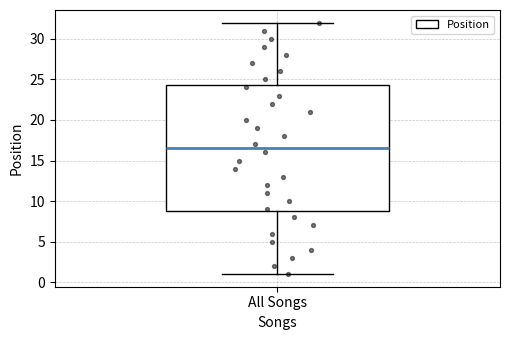

Where does the median line of the box for All Songs sit on the y-axis? The values are not printed on the chart, so give them approximately, as read against the axis.

16.5